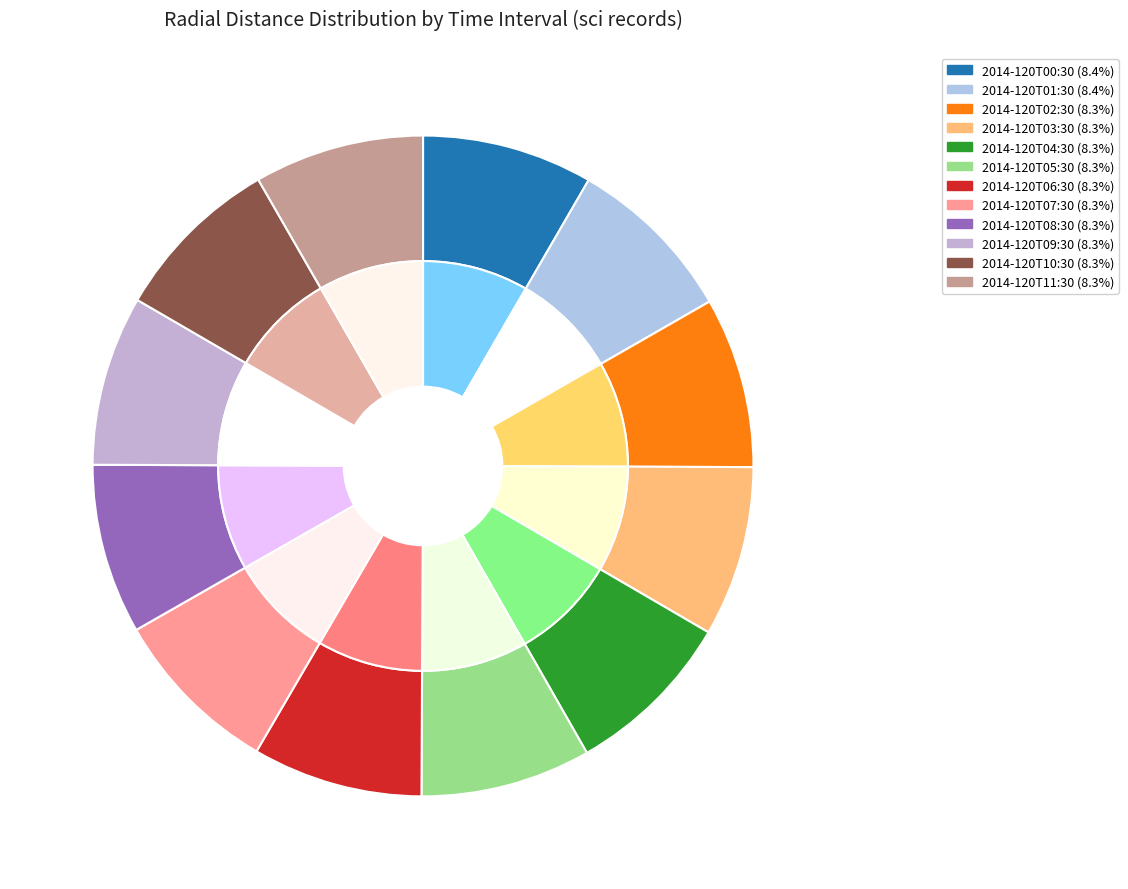

Rank the categories by value from lowest to highest.

2014-120T11:30, 2014-120T10:30, 2014-120T09:30, 2014-120T08:30, 2014-120T07:30, 2014-120T06:30, 2014-120T05:30, 2014-120T04:30, 2014-120T03:30, 2014-120T02:30, 2014-120T01:30, 2014-120T00:30